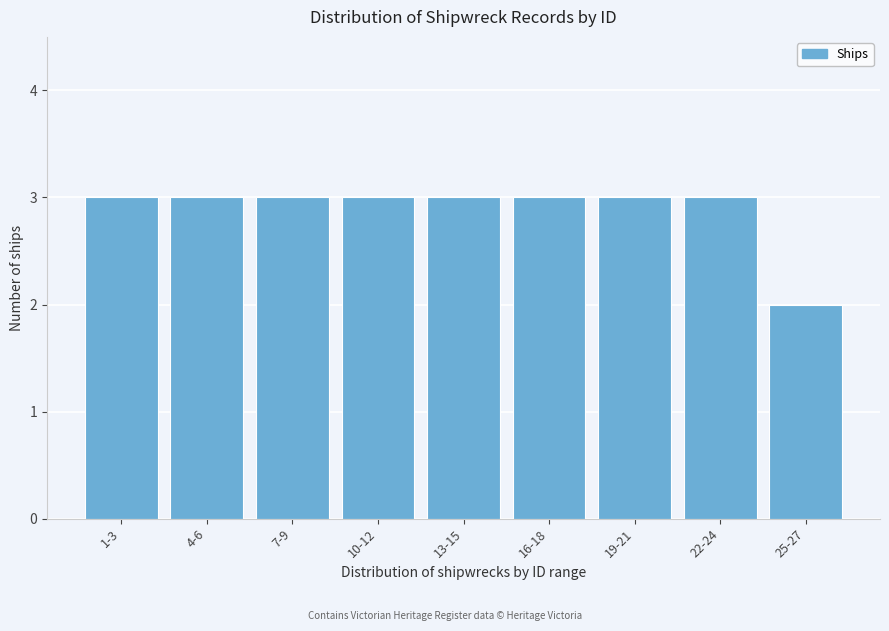

Reading left to right, what are all the values shown in this chart?

3	3	3	3	3	3	3	3	2